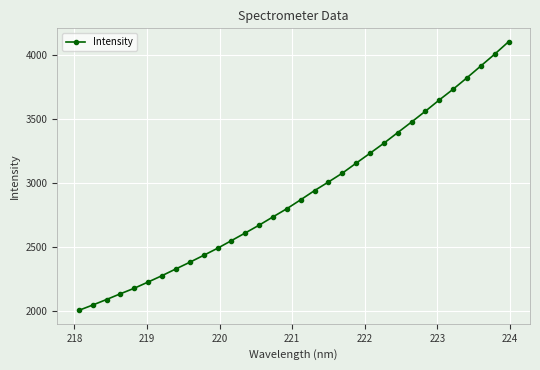

True or false: there are more than 1 points higher than both neighbors.

False